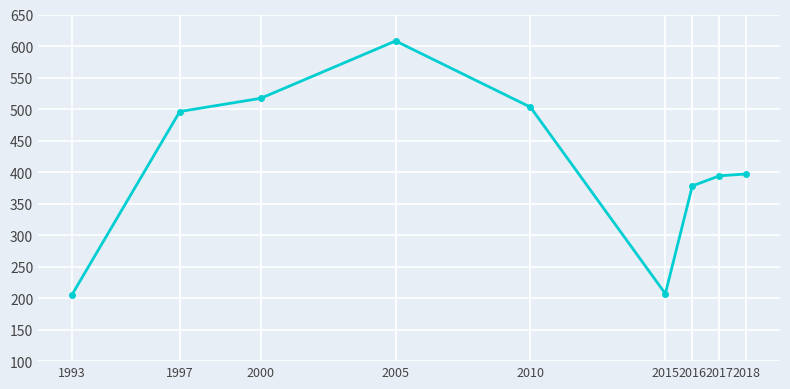

True or false: the data shows 229 at 2010.

False